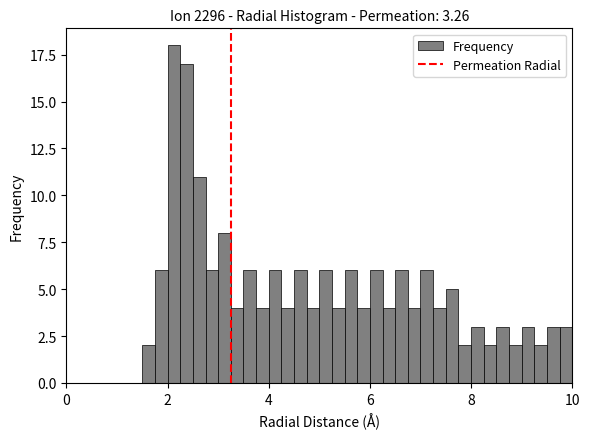

Around what value on the x-axis is the tallest bar? Give the approximate position of its centre, as read against the axis.

2.2